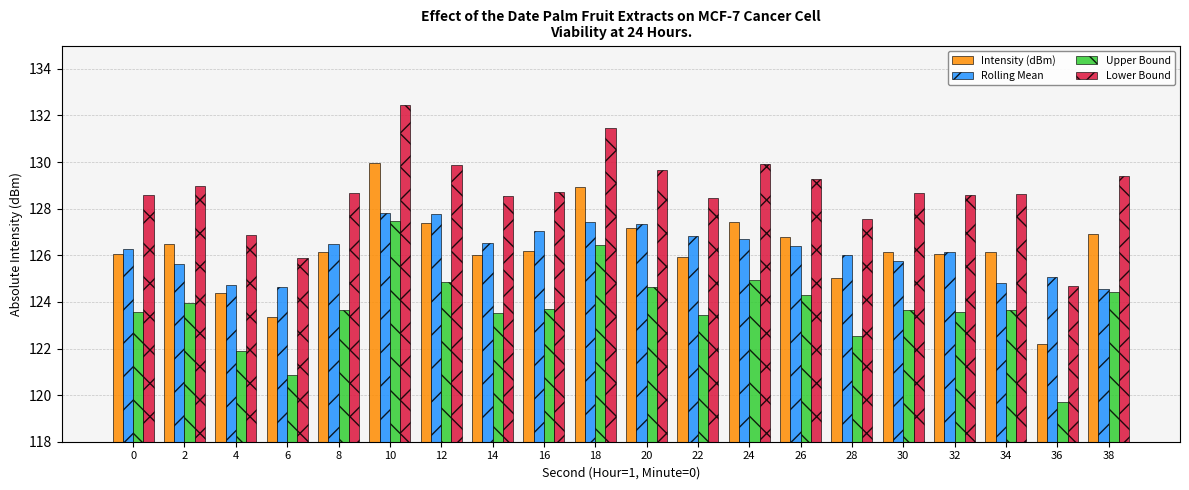

How many distinct data groups are displayed?

4